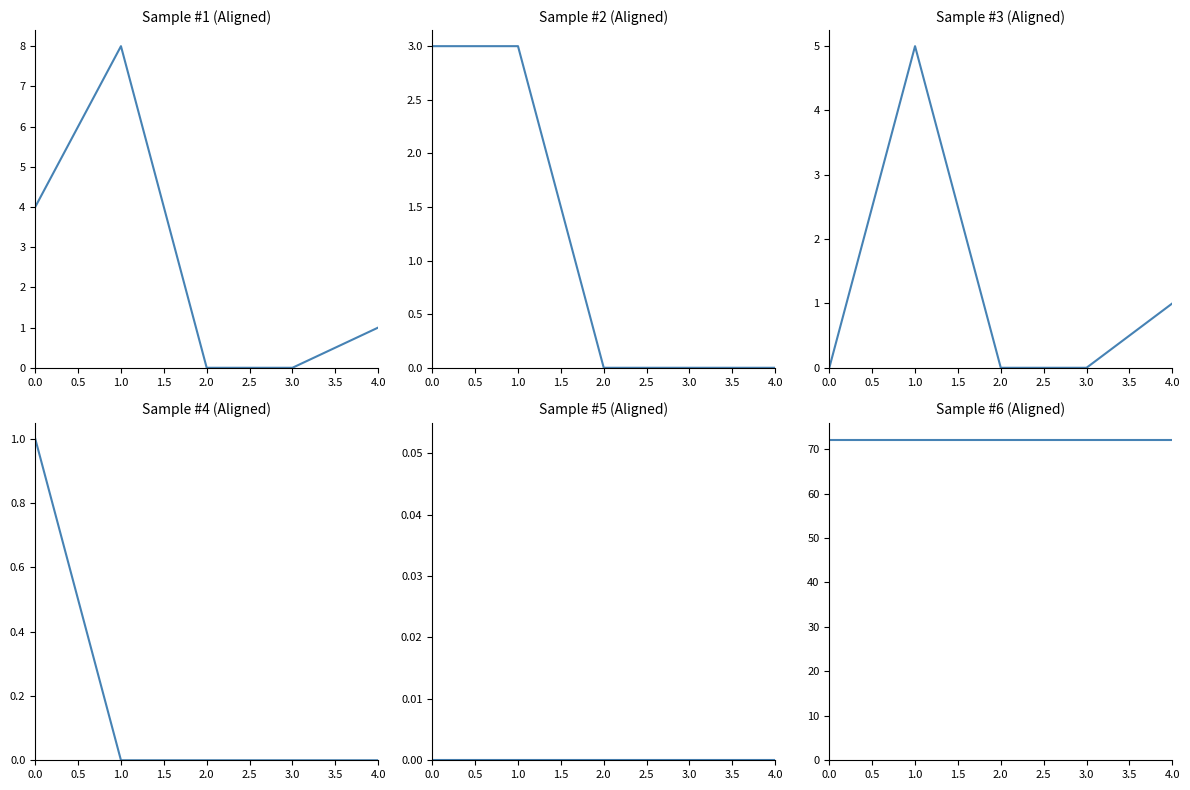

List the series in order of their peak value, highest first.

在籍月数, 著作合計, 著作2023, 著作2022, 著作2024, 著作2025